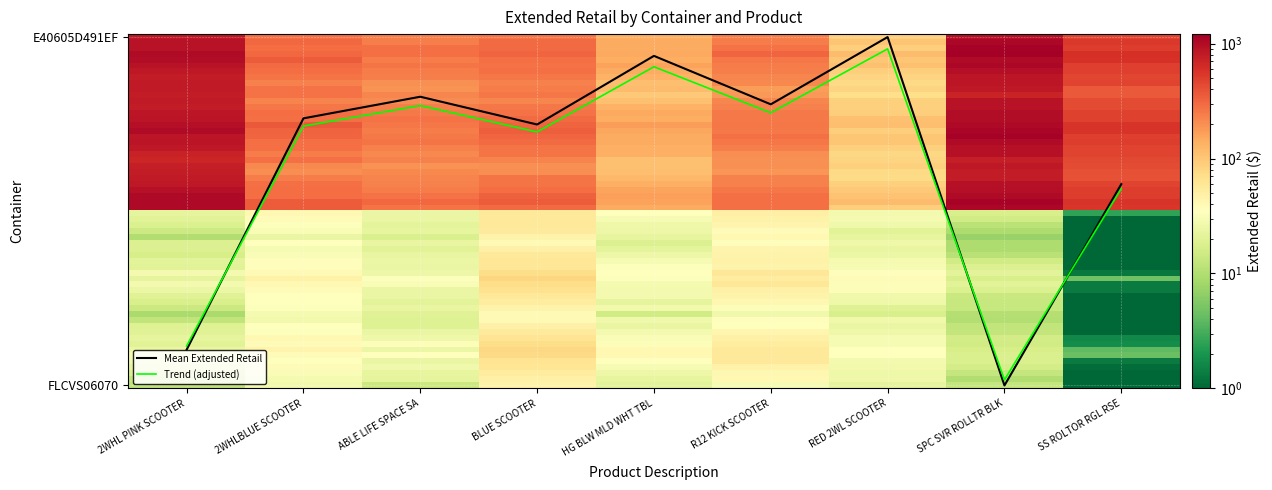

Does the chart have visible grid lines?

Yes